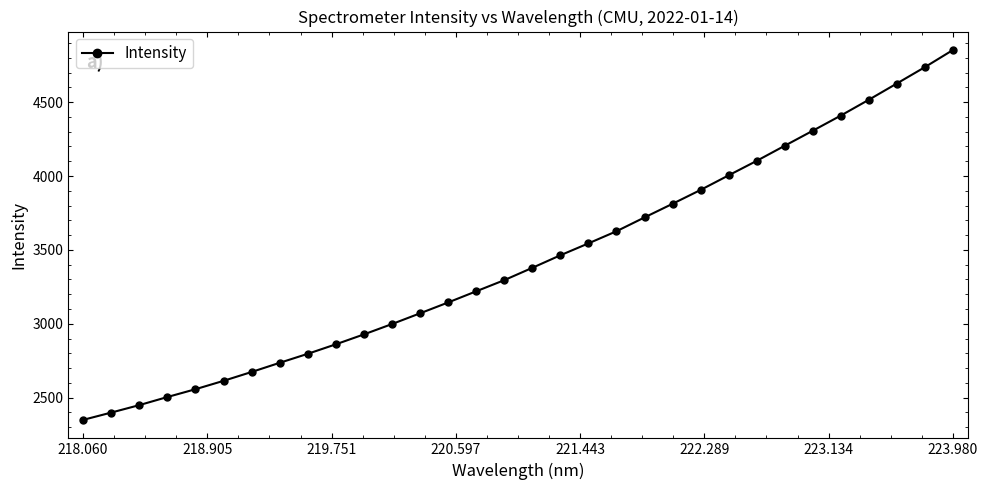

True or false: there are more than 2 points higher than both neighbors.

False